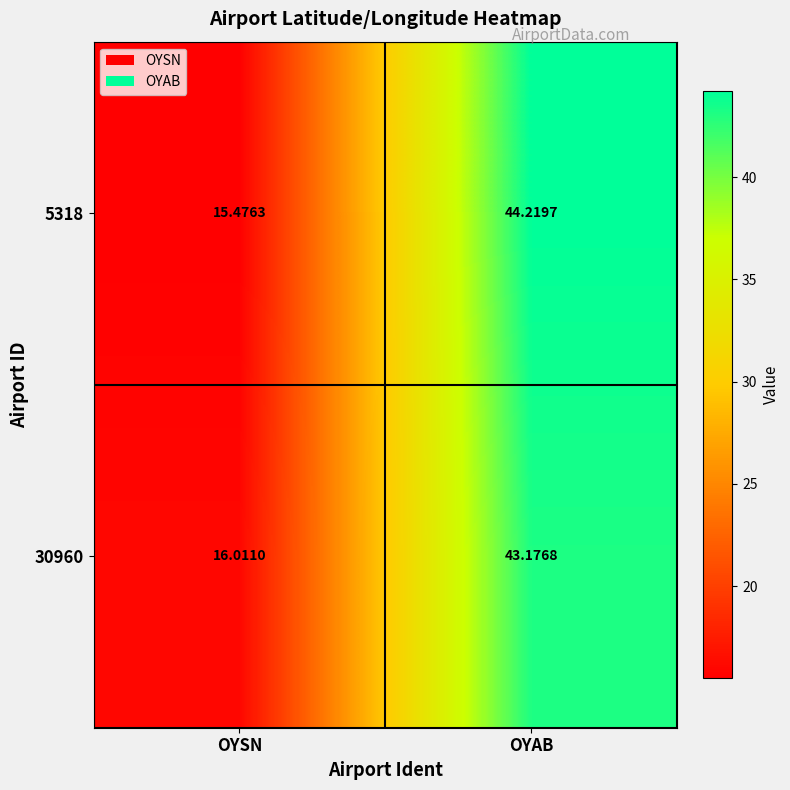

At which category is the sum across all series the highest?

OYAB